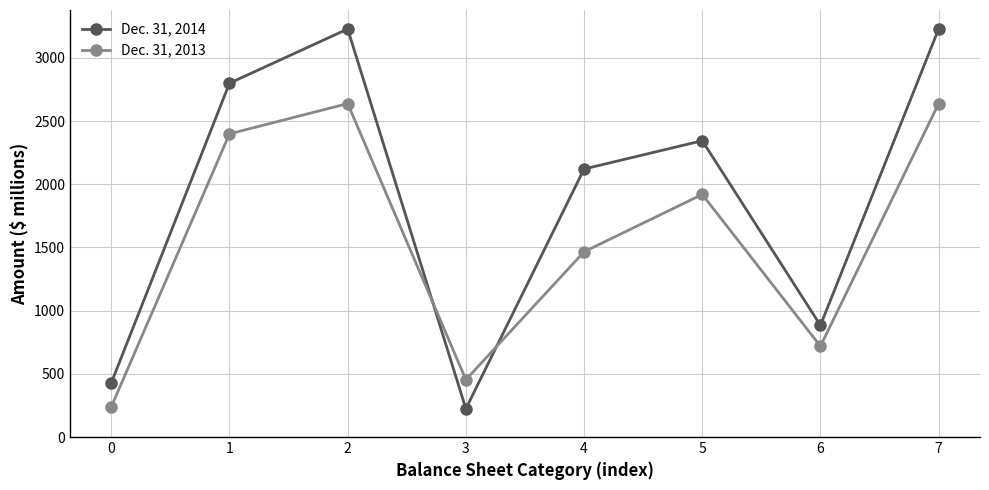

Rank the series by their maximum value, from highest to lowest.

Dec. 31, 2014, Dec. 31, 2013